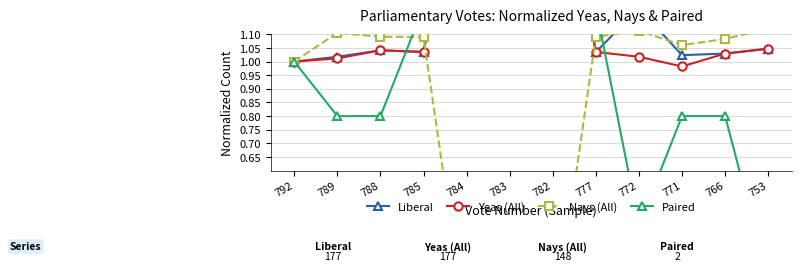

Rank the series at 792 from highest to lowest value.

Liberal, Yeas (All), Nays (All), Paired